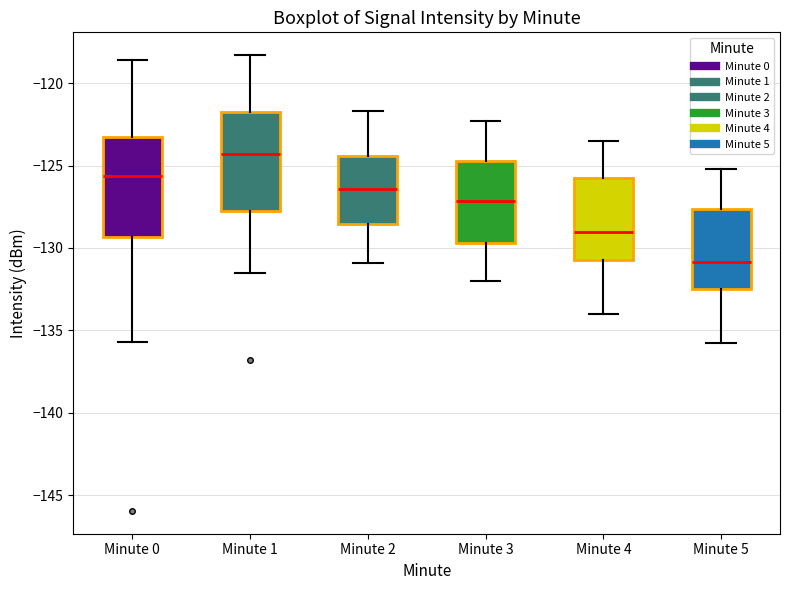

Where does the median line of the box for Minute 1 sit on the y-axis? The values are not printed on the chart, so give them approximately, as read against the axis.

-124.5